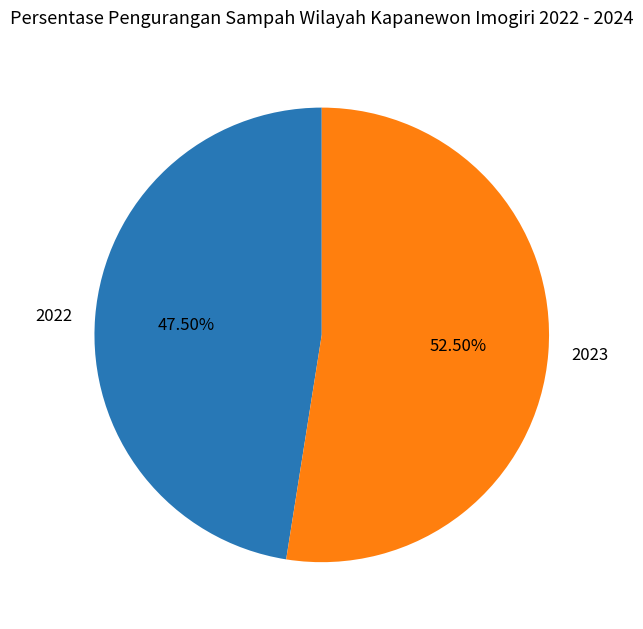

Combined, do 2022 and 2023 account for over 50%?

Yes